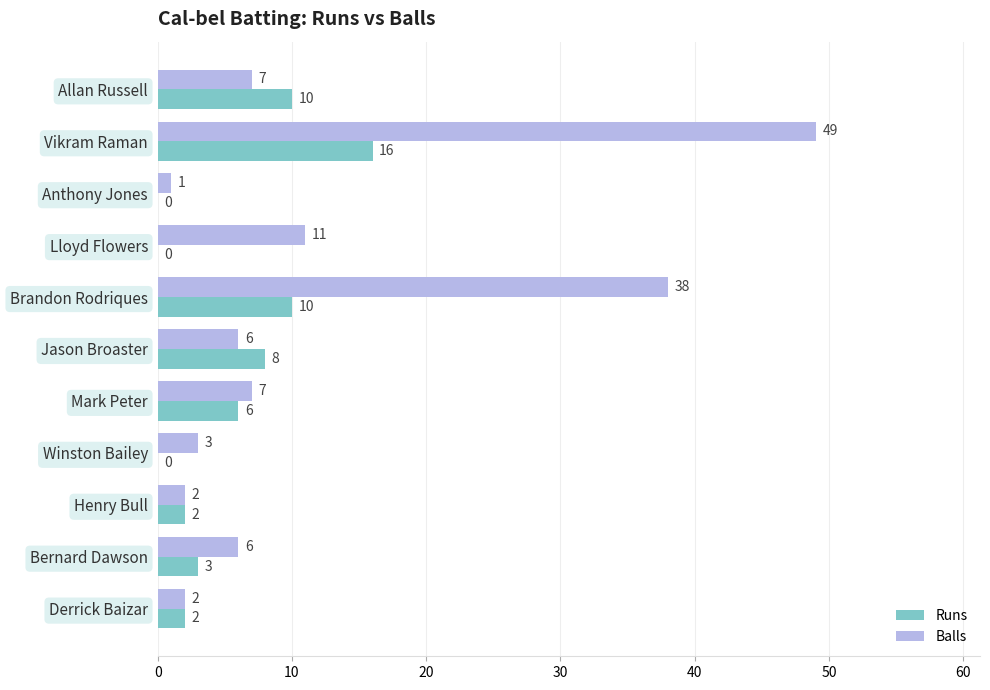

At which label is Balls closest to 25?

Brandon Rodriques